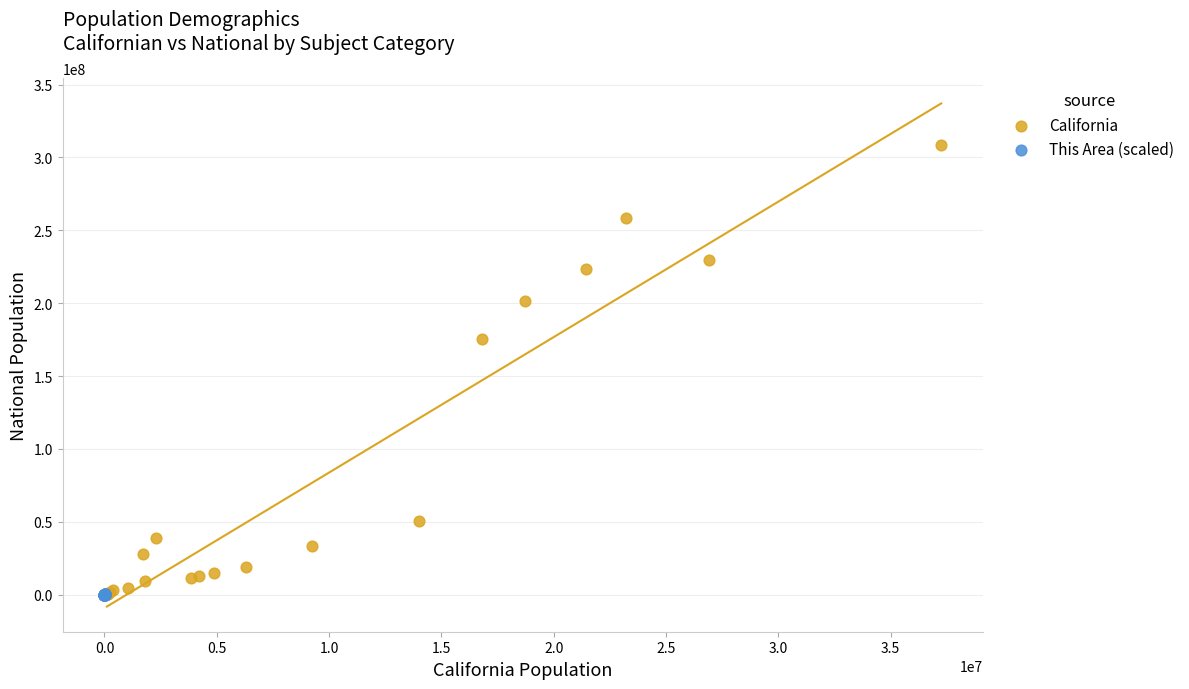

Which series reaches the maximum Y coordinate?

California